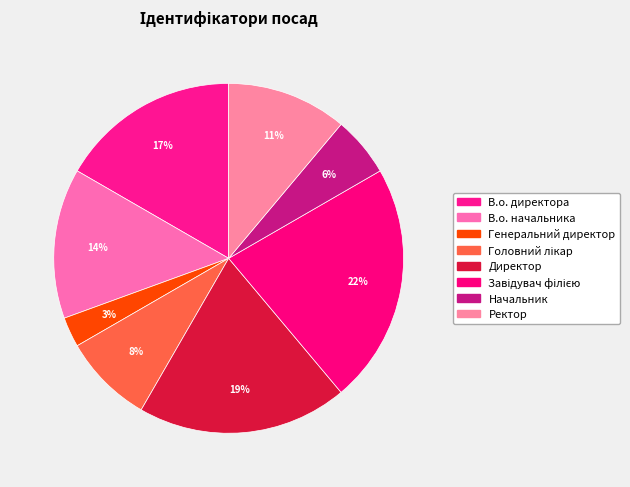

How many slices are in this pie chart?

8